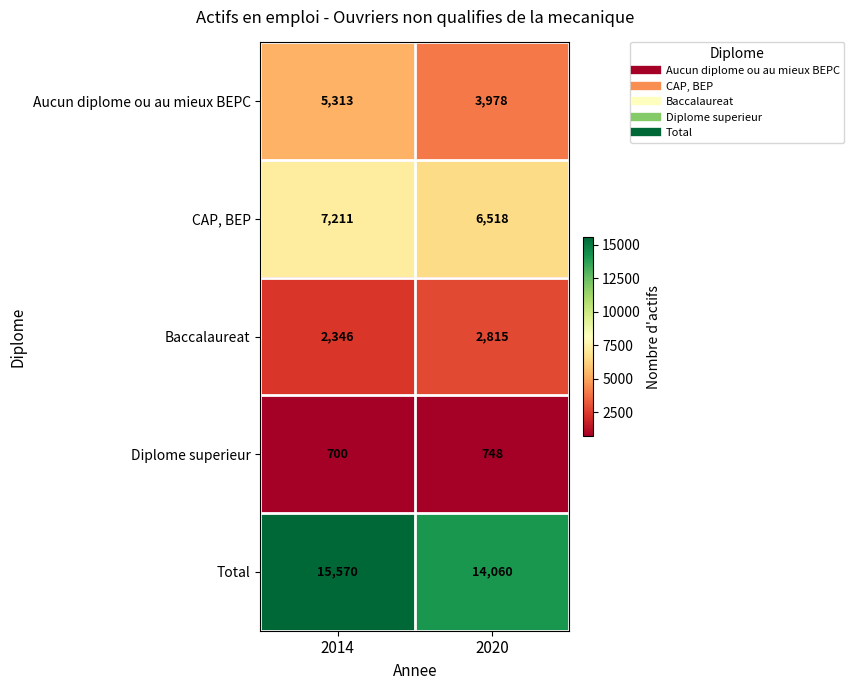

At which category does the chart reach its minimum across all series?

2014